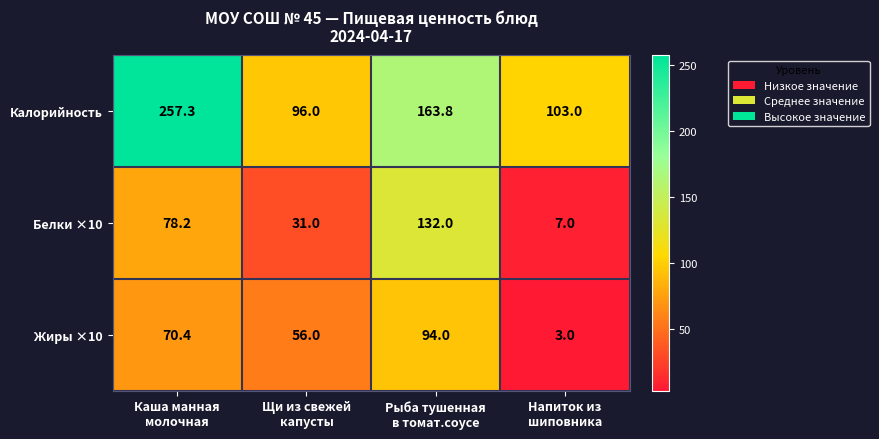

Which series has the largest total across all categories?

Калорийность